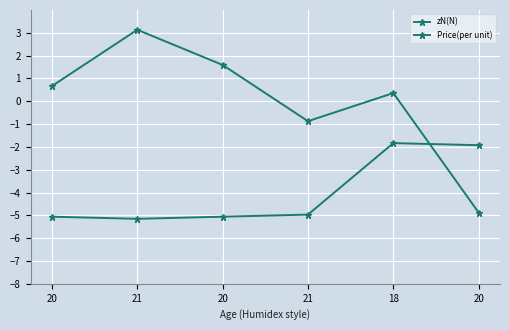

True or false: zN(N) and Price(per unit) intersect in this chart.

True